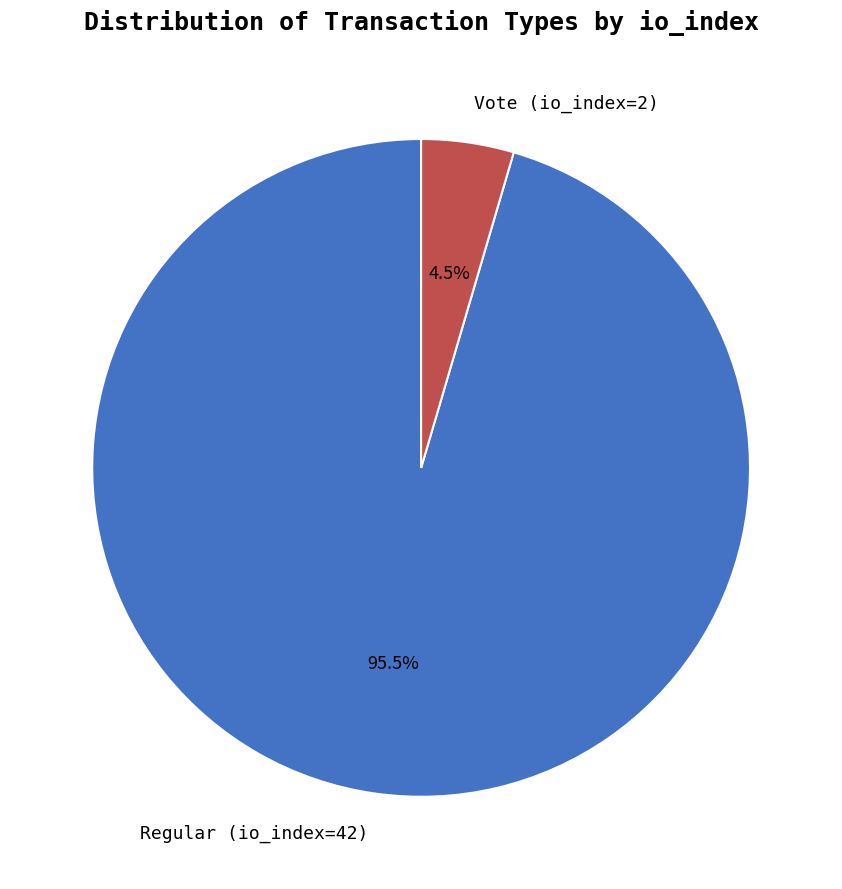

Which has a higher value, Regular (io_index=42) or Vote (io_index=2)?

Regular (io_index=42)